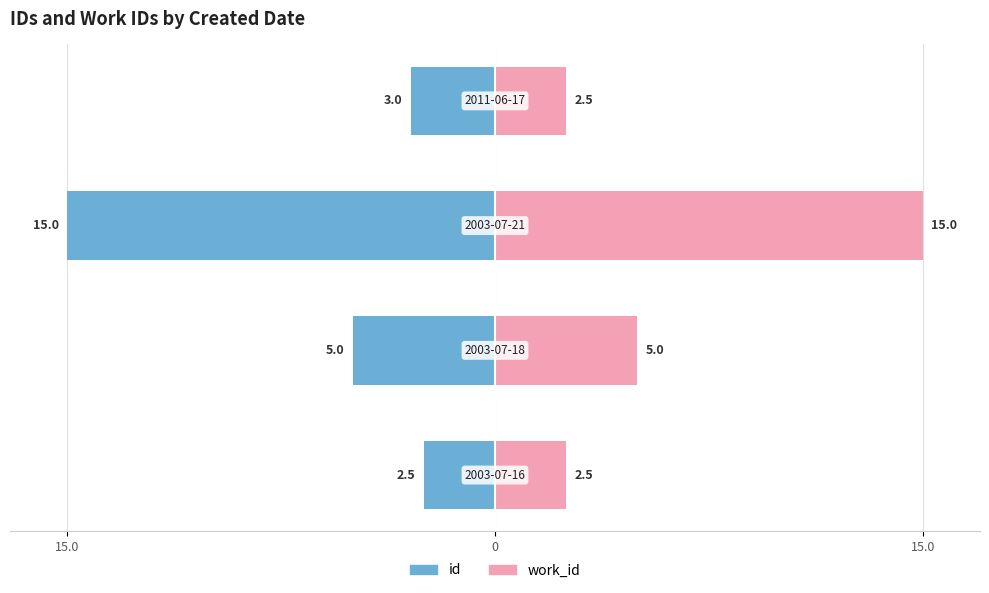

Is it true that id equals -4.2 at 3?

False